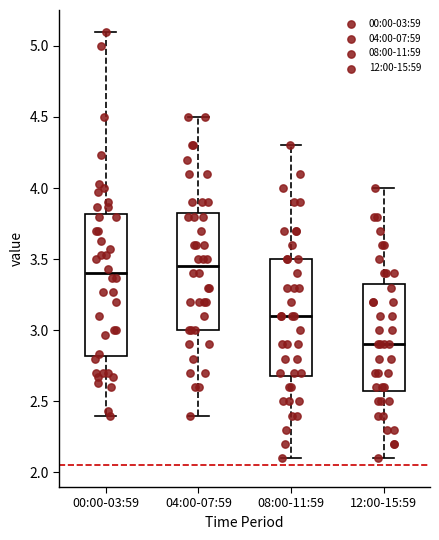

Where is the upper edge of the box for 04:00-07:59 on the y-axis? The values are not printed on the chart, so give them approximately, as read against the axis.

3.85